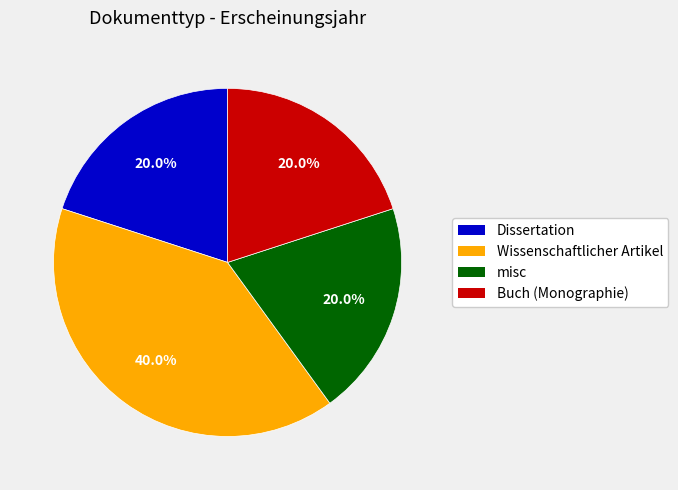

What is the largest slice in the pie chart?

Wissenschaftlicher Artikel